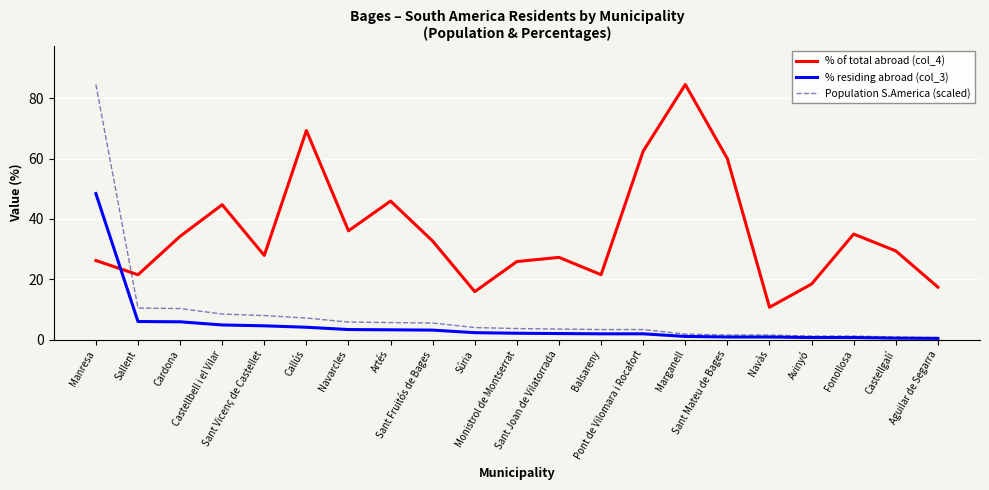

Is the value of Population S.America (scaled) at Sant Mateu de Bages greater than the value of % of total abroad (col_4) at Fonollosa?

No